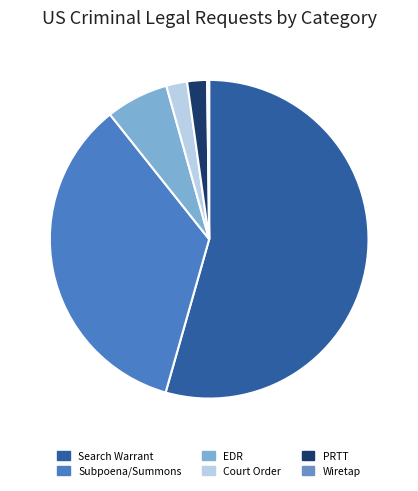

Is there any slice that represents more than half of the pie?

Yes